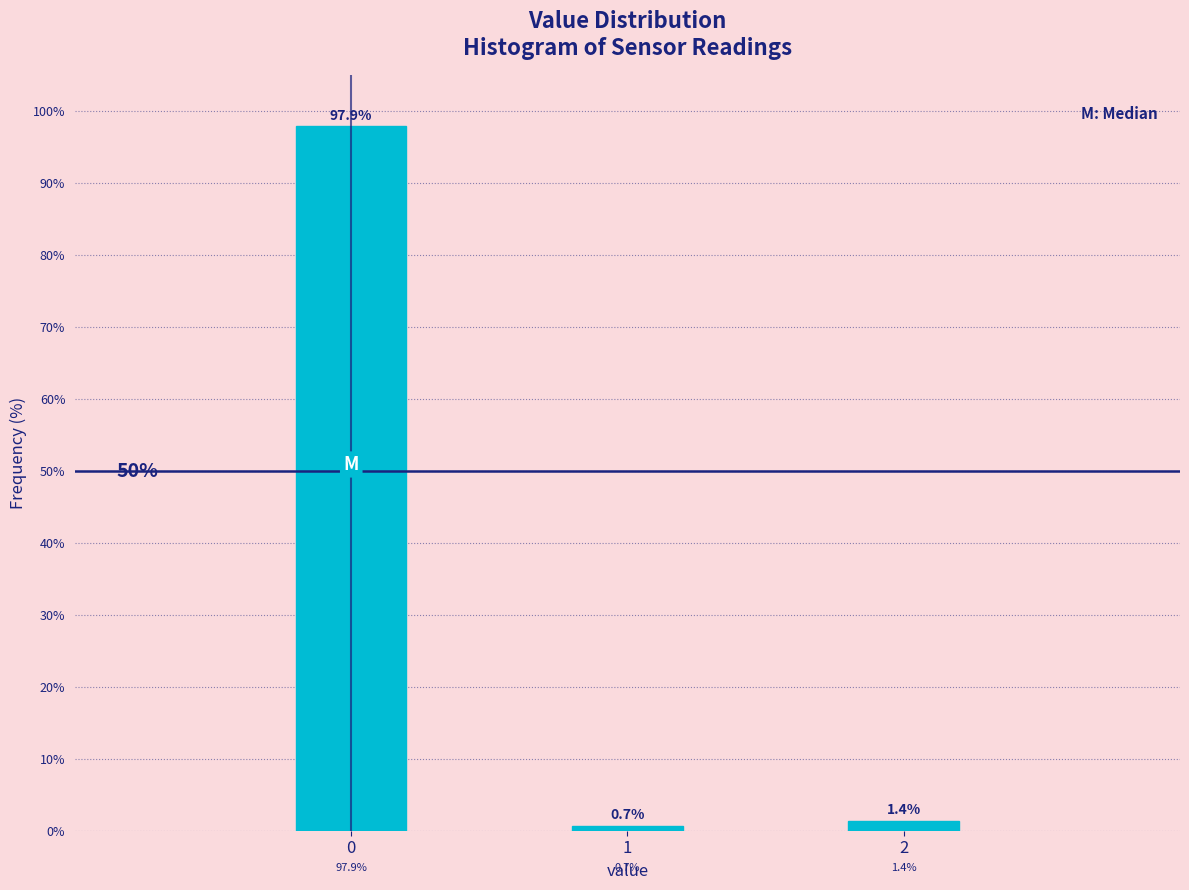

Reading right to left, transcribe all the data shown in this chart.

1.4	0.7	97.9